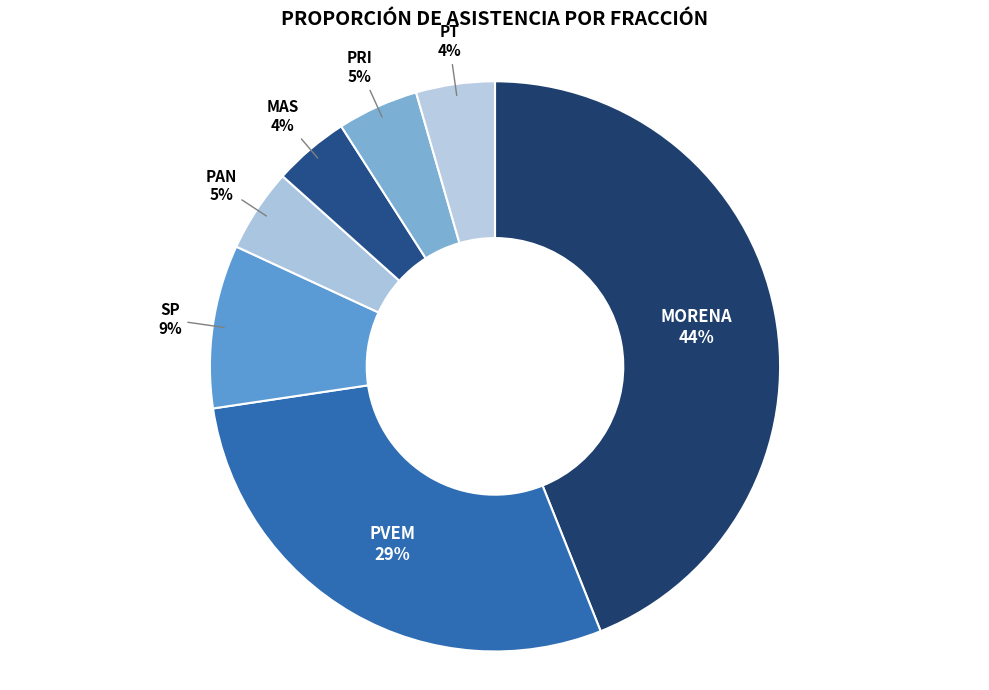

The SP slice represents 9% of the pie. True or false?

True